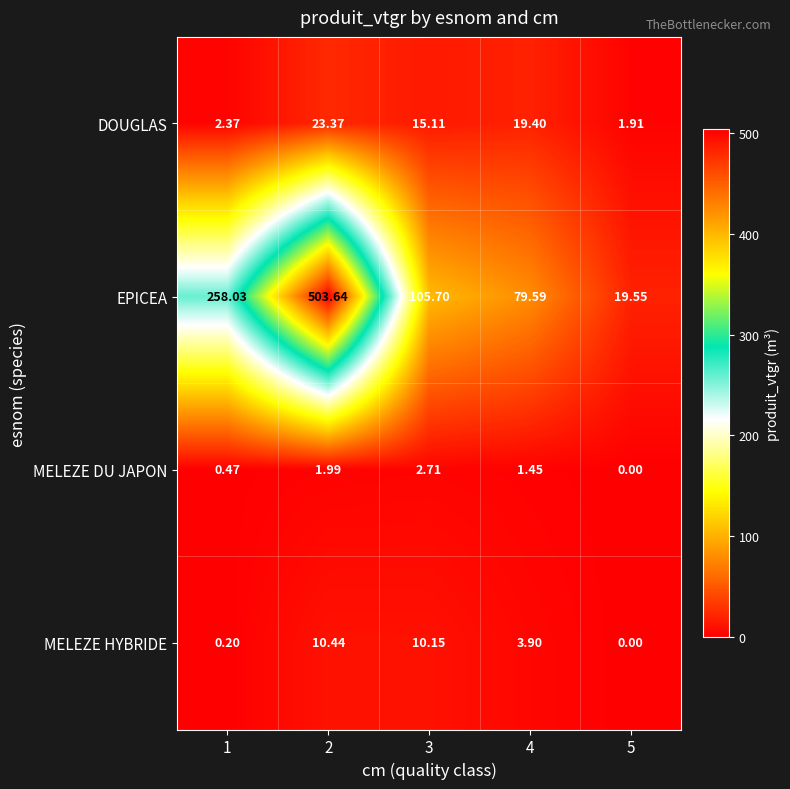

List the series in order of their peak value, lowest first.

MELEZE DU JAPON, MELEZE HYBRIDE, DOUGLAS, EPICEA